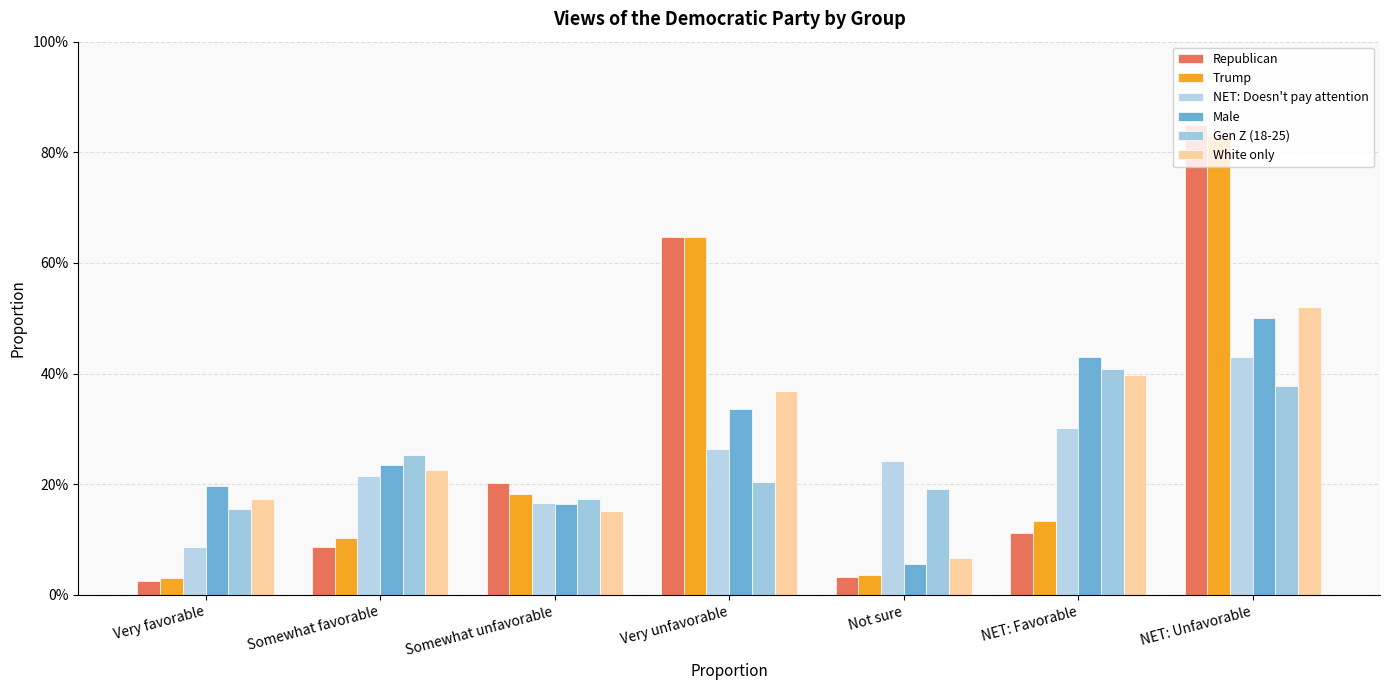

True or false: NET: Doesn't pay attention has a value of 0.2 at Somewhat favorable.

True